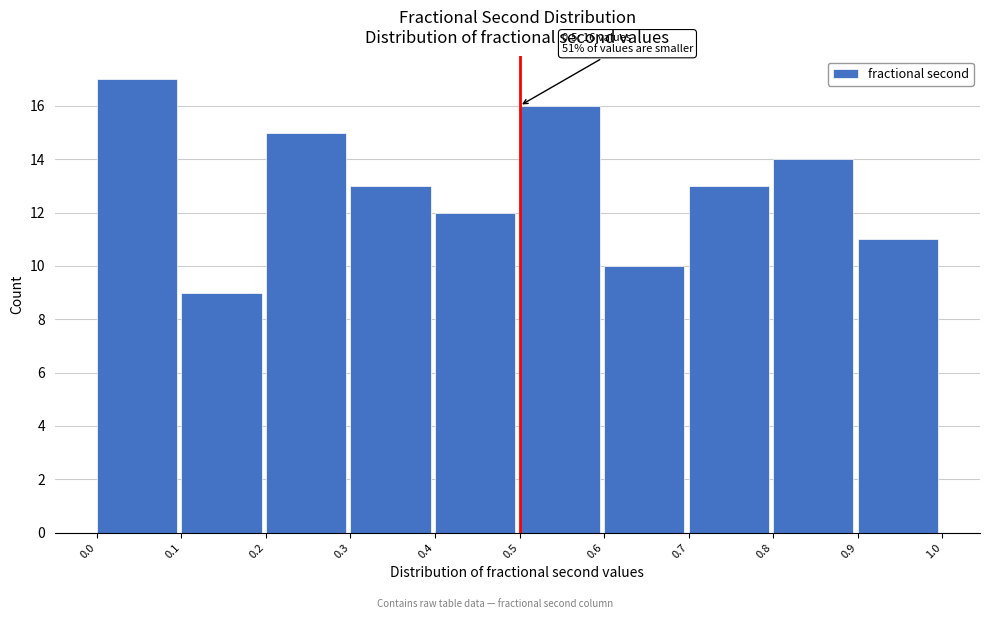

Which range on the x-axis has the tallest bar?

0.0 to 0.1